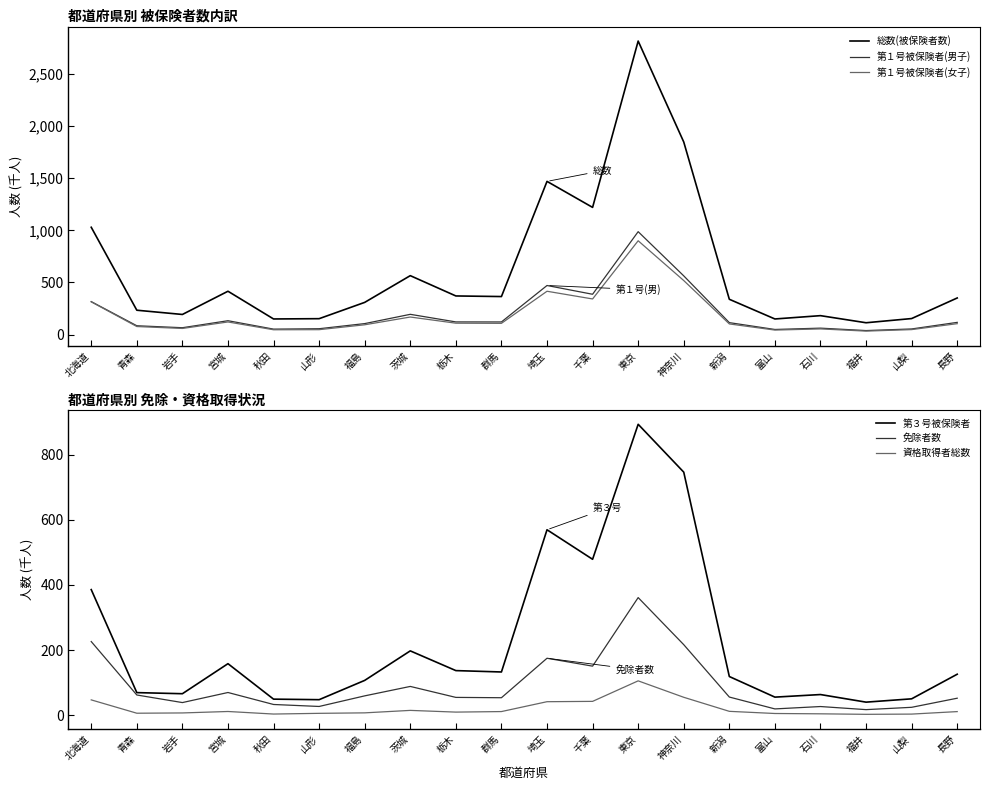

Is it true that 第１号被保険者(男子) equals 117.8 at 埼玉?

False